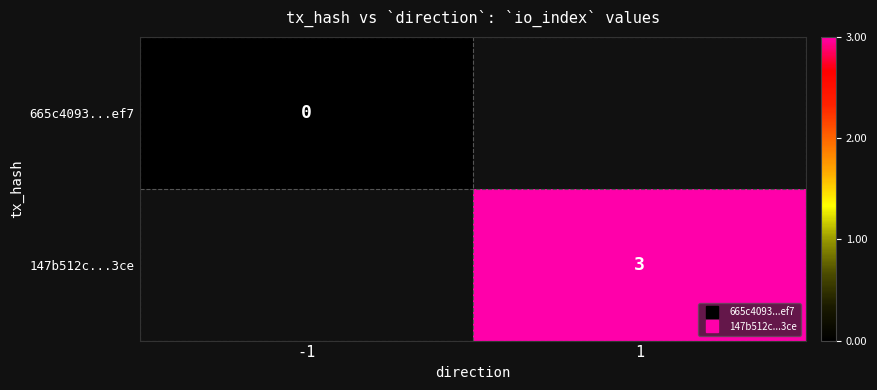

List the labels in order of 147b512c...3ce value, largest first.

-1, 1